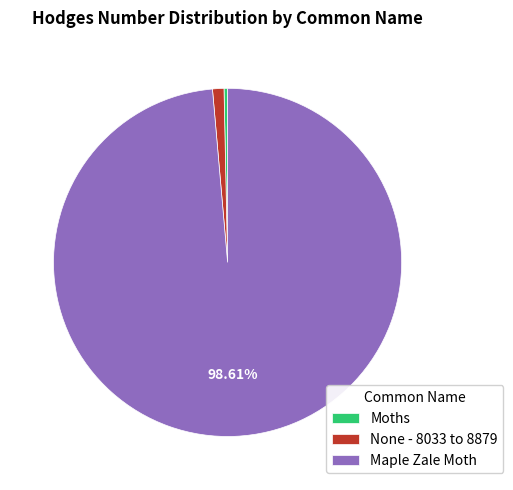

Is the sum of None - 8033 to 8879 and Moths greater than half?

No